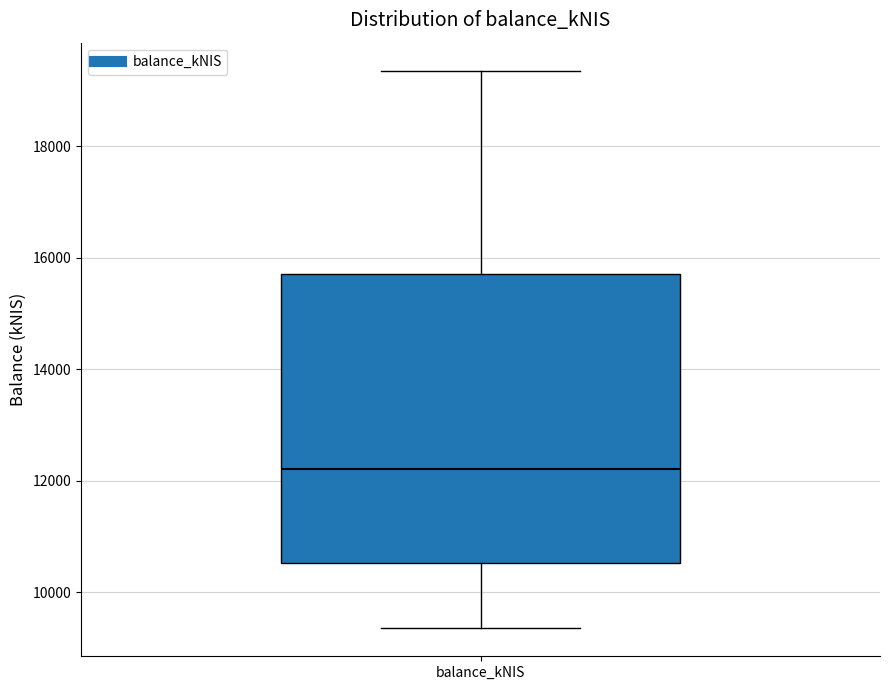

Transcribe this box plot: give where the median line is, the range the box spans, and where the two whiskers end, as read against the y-axis. The values are not printed on the chart, so give them approximately, as read against the axis.

median 12200, box 10600 to 15600, whiskers 9400 to 19400